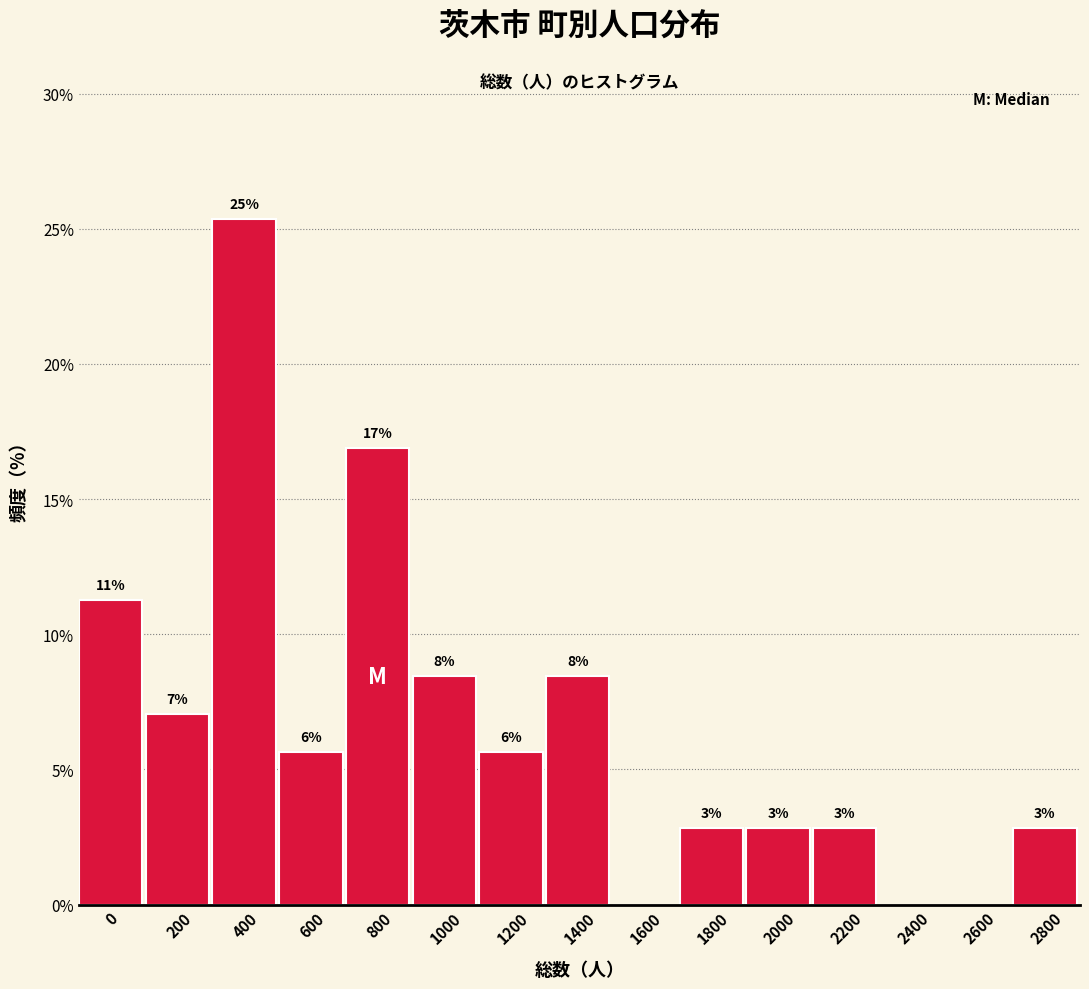

Are the bars horizontal?

No